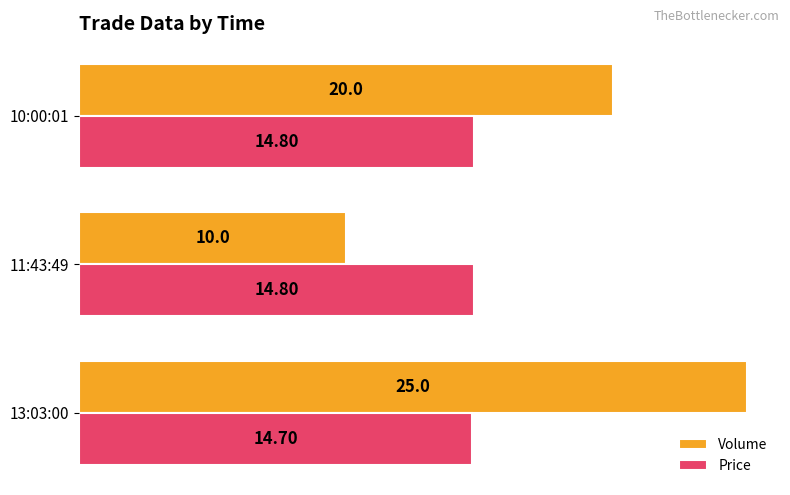

How many Volume values are between 10 and 25?

3